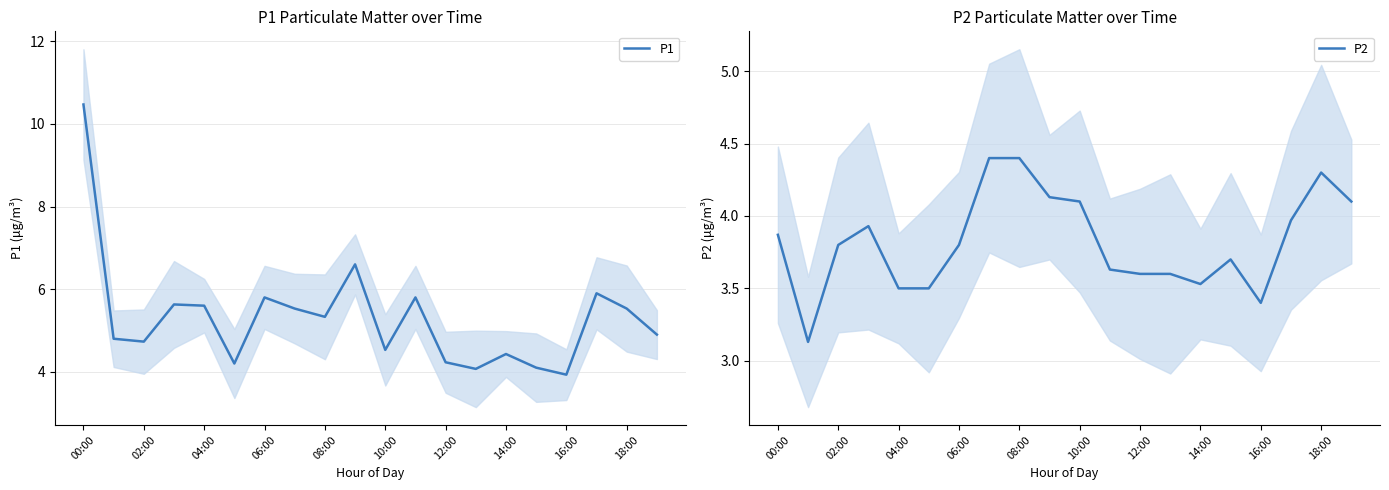

The value of P1 at 14:00 is 2.8. True or false?

False